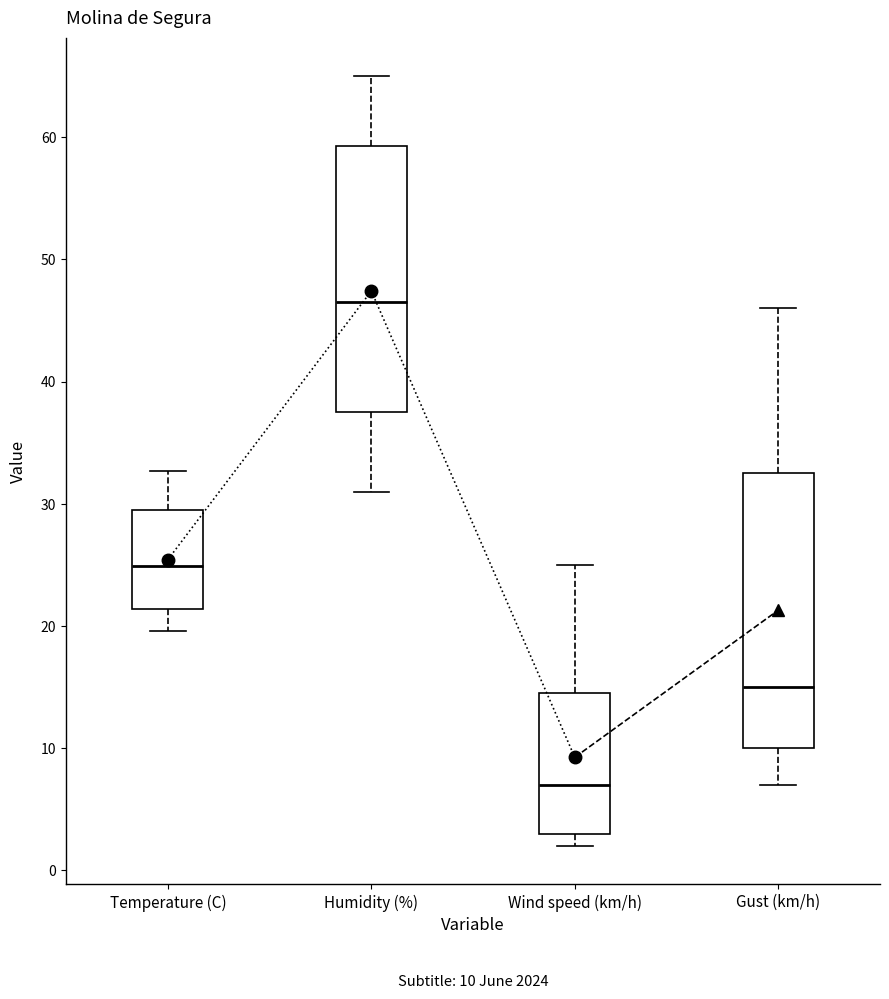

Which box's median line is the highest?

Humidity (%)